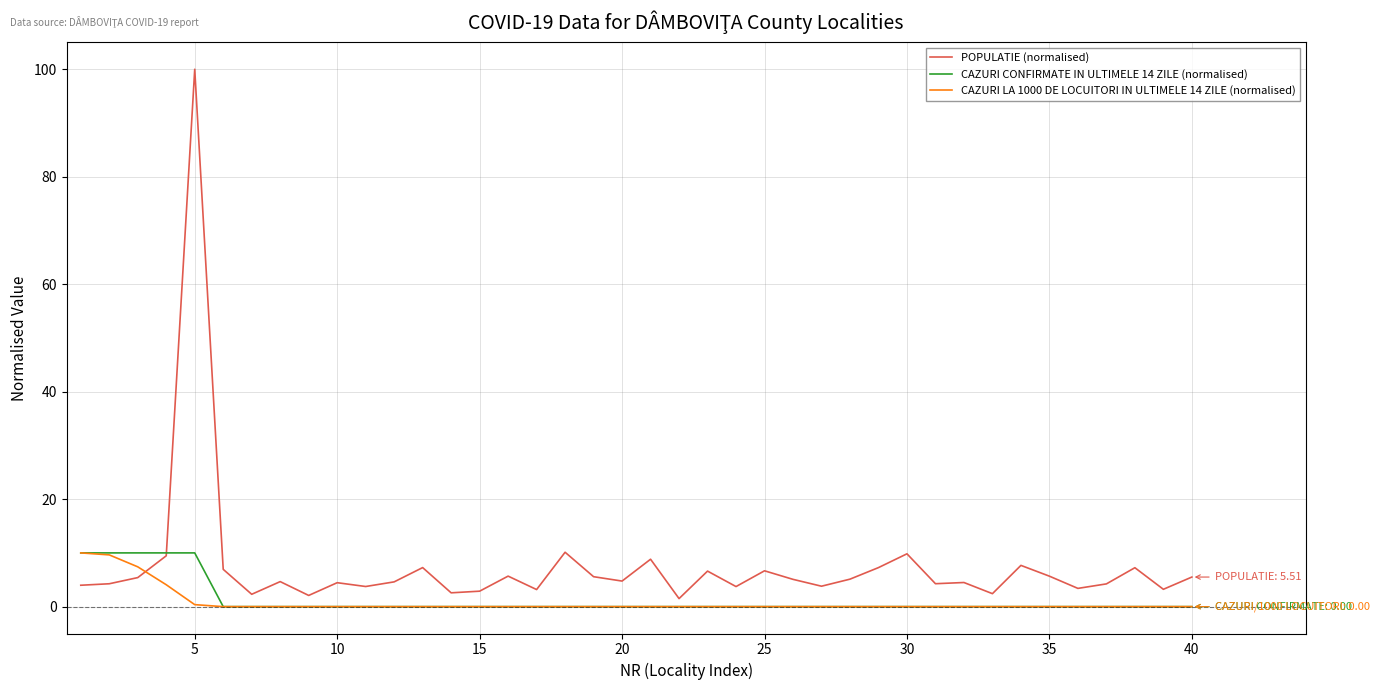

Which series has the widest spread of values?

POPULATIE (normalised)